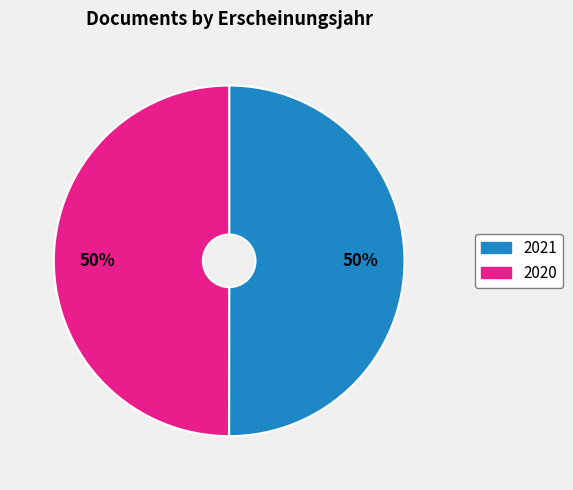

To the nearest percent, what is the average slice percentage?

50%